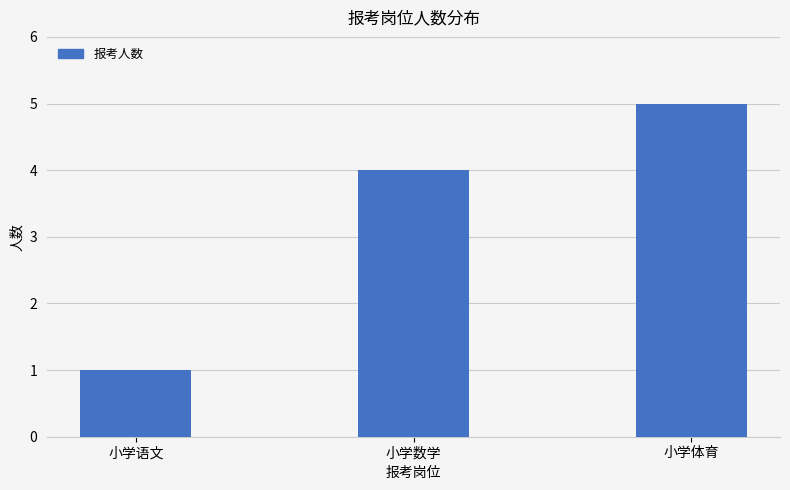

Is it true that the value at 小学语文 is 1?

True